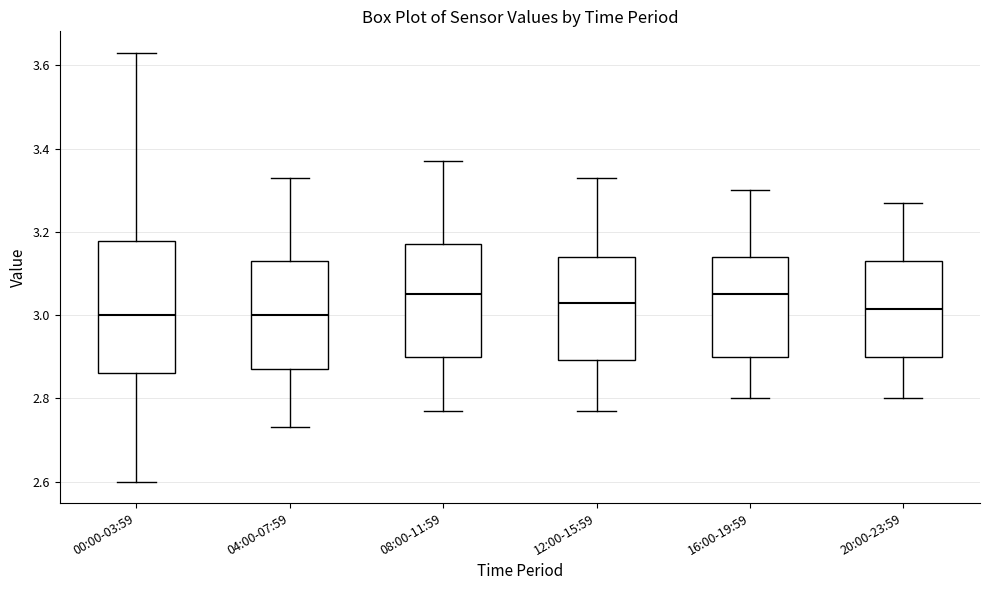

Where does the upper whisker of the box for 08:00-11:59 end on the y-axis? The values are not printed on the chart, so give them approximately, as read against the axis.

3.38